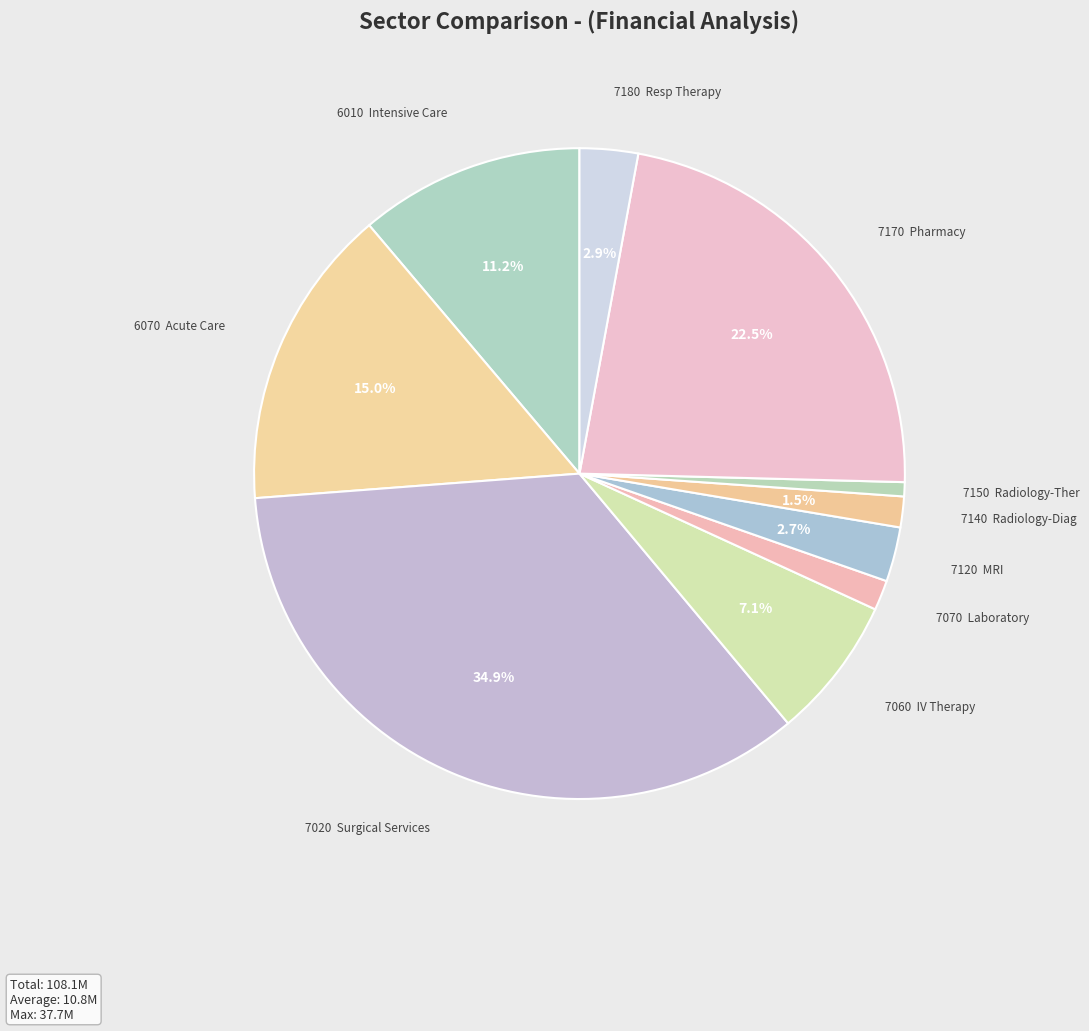

How many slices are in this pie chart?

10